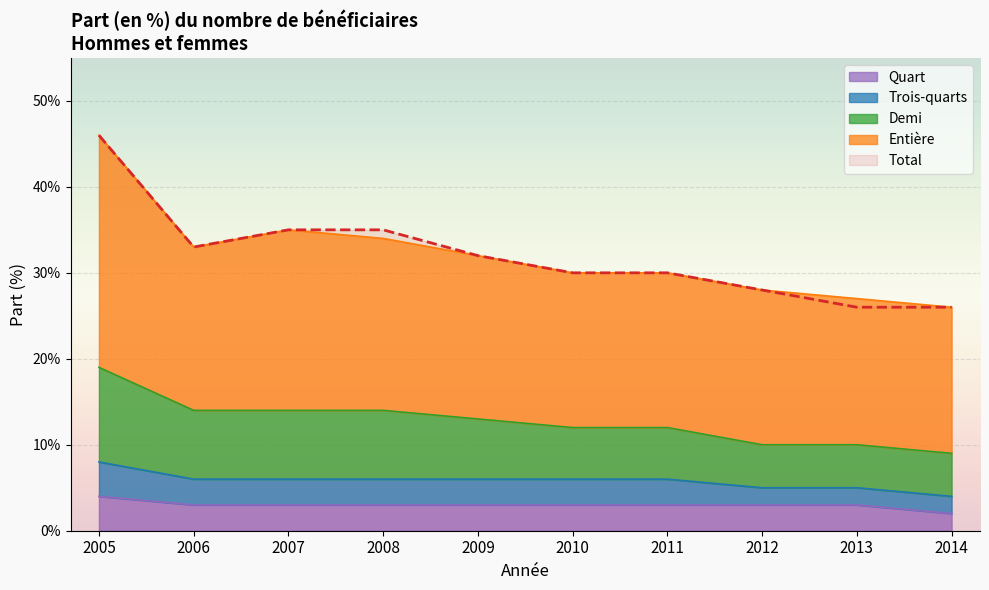

True or false: Quart has more than 2 interior local peaks.

False